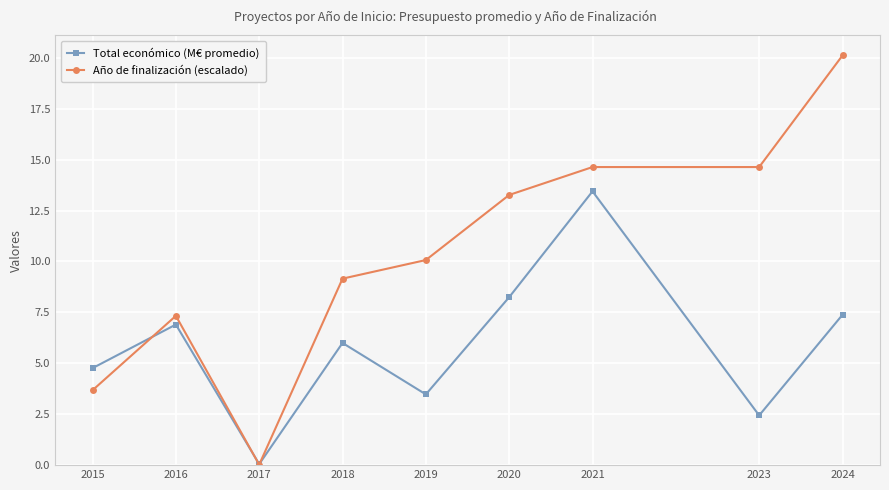

Where is the first local minimum for Total económico (M€ promedio)?

2017